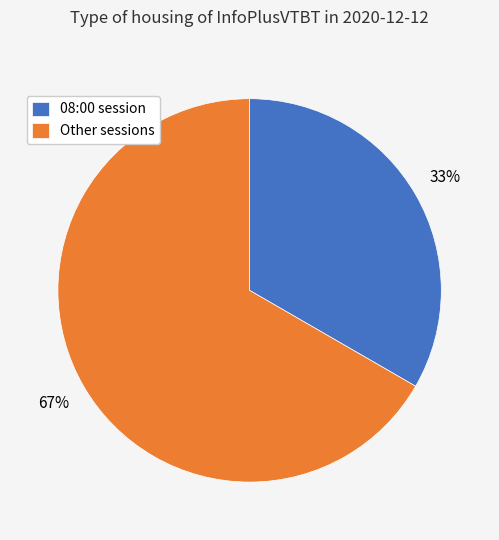

Is there any slice that represents more than half of the pie?

Yes